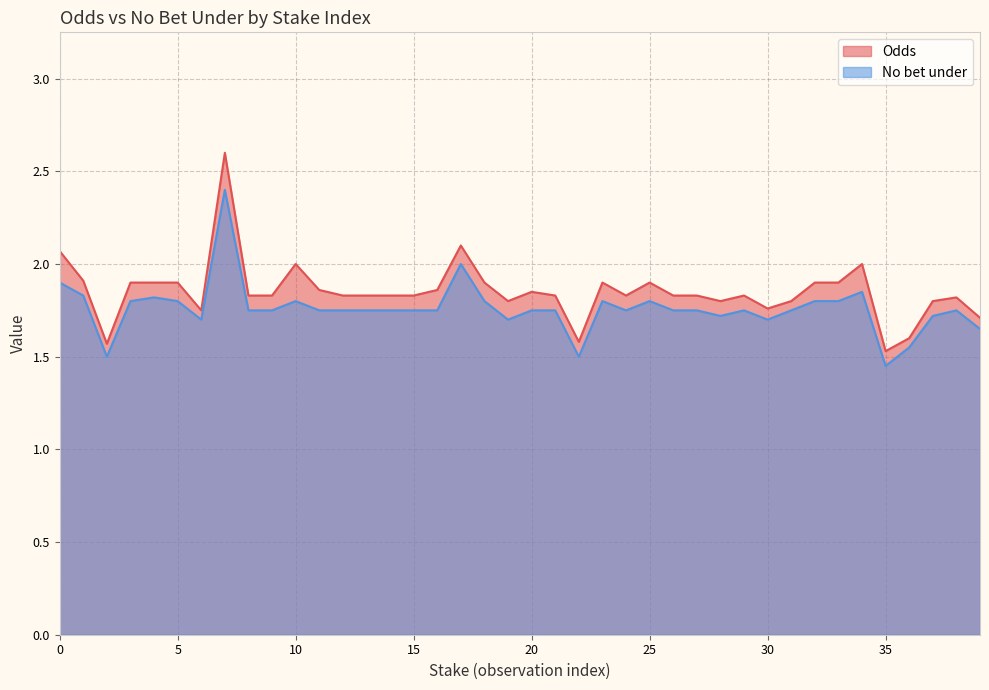

Does the chart have visible grid lines?

Yes